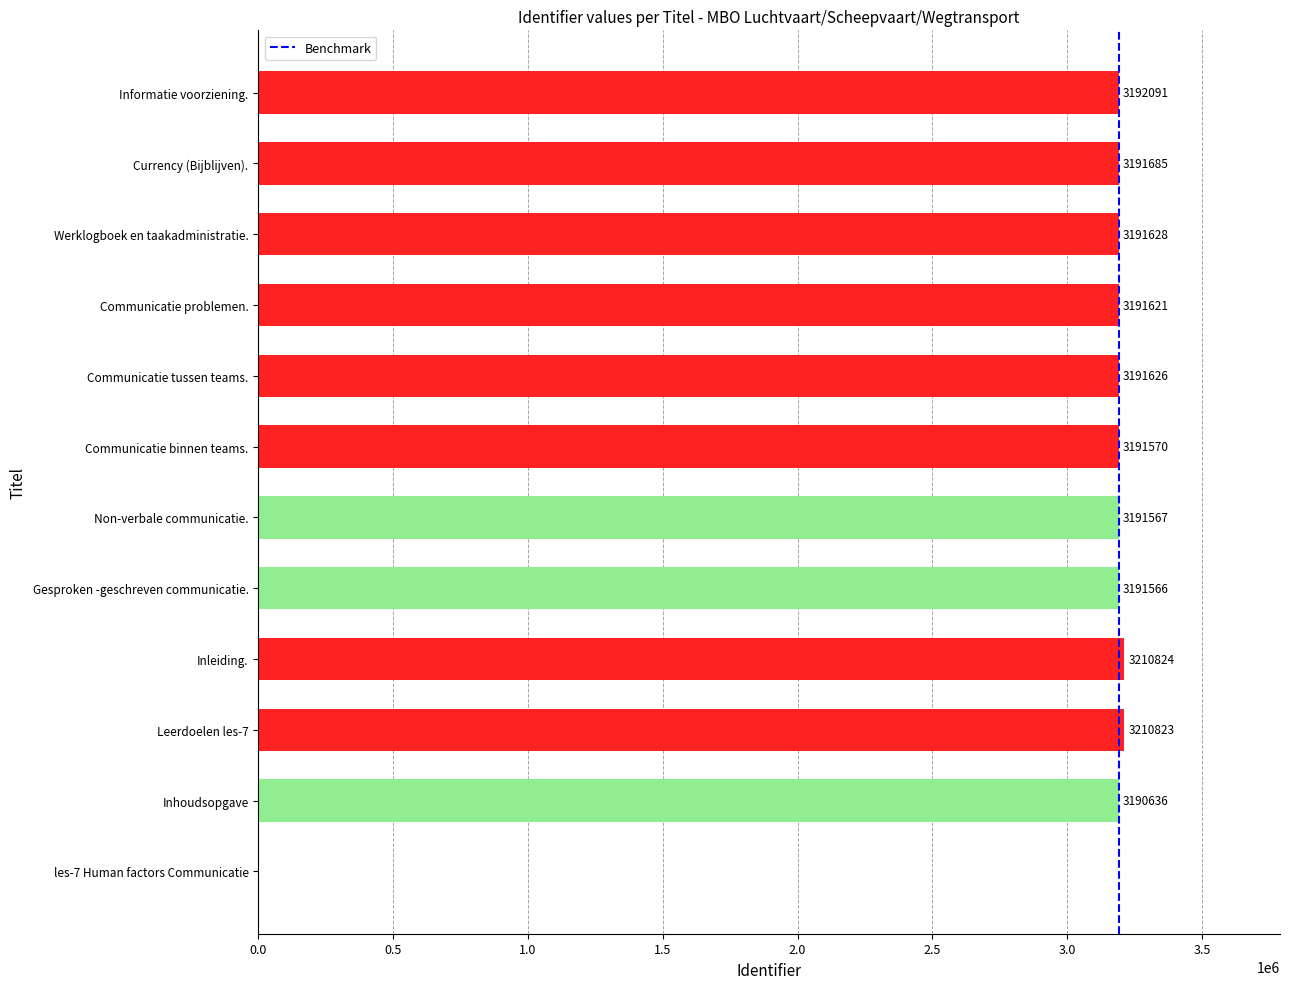

Does the chart contain any negative values?

No